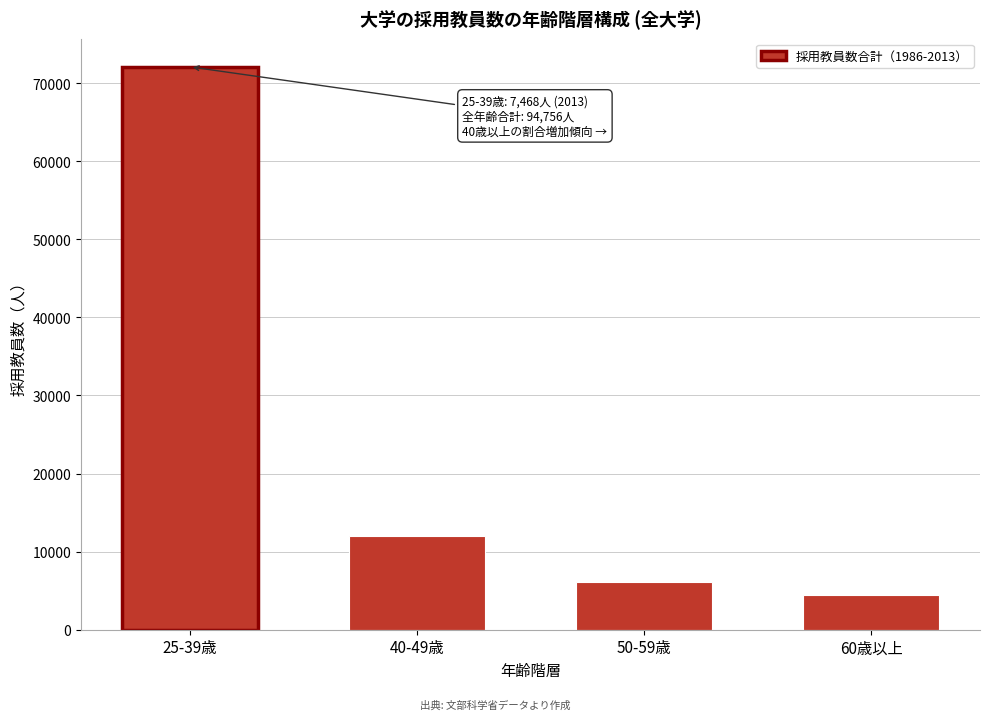

Reading left to right, list all the values displayed in this chart.

25-39歳=72088	40-49歳=12014	50-59歳=6147	60歳以上=4507